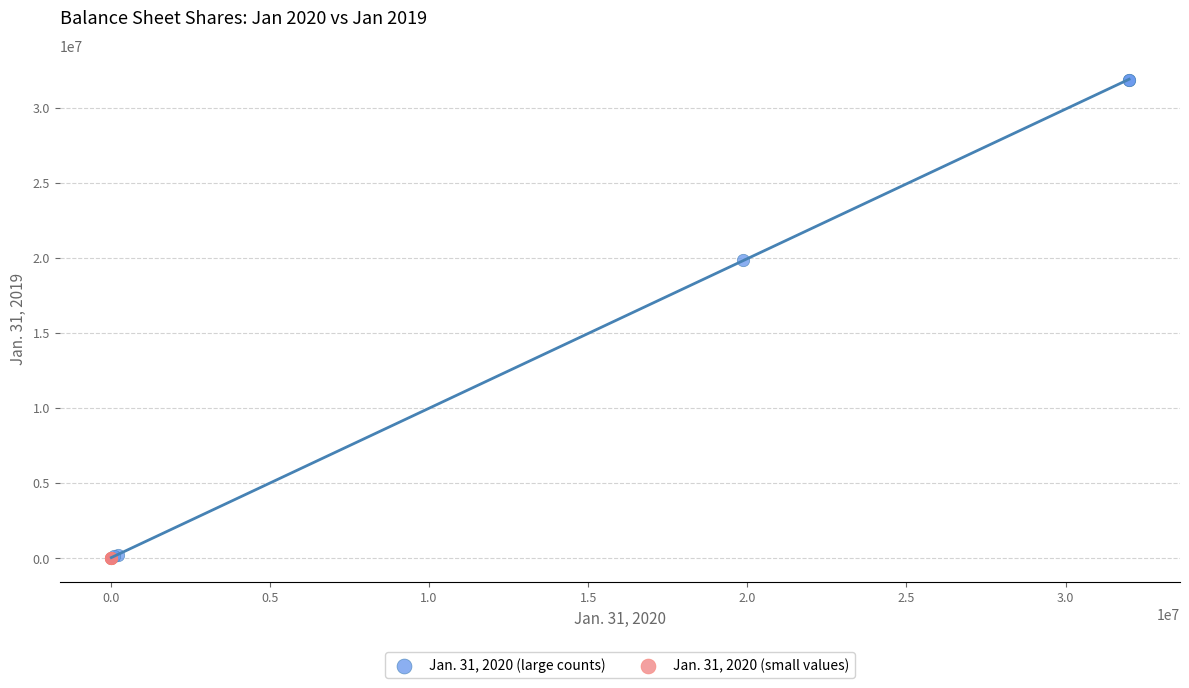

Which series reaches the maximum Y coordinate?

Jan. 31, 2020 (large counts)